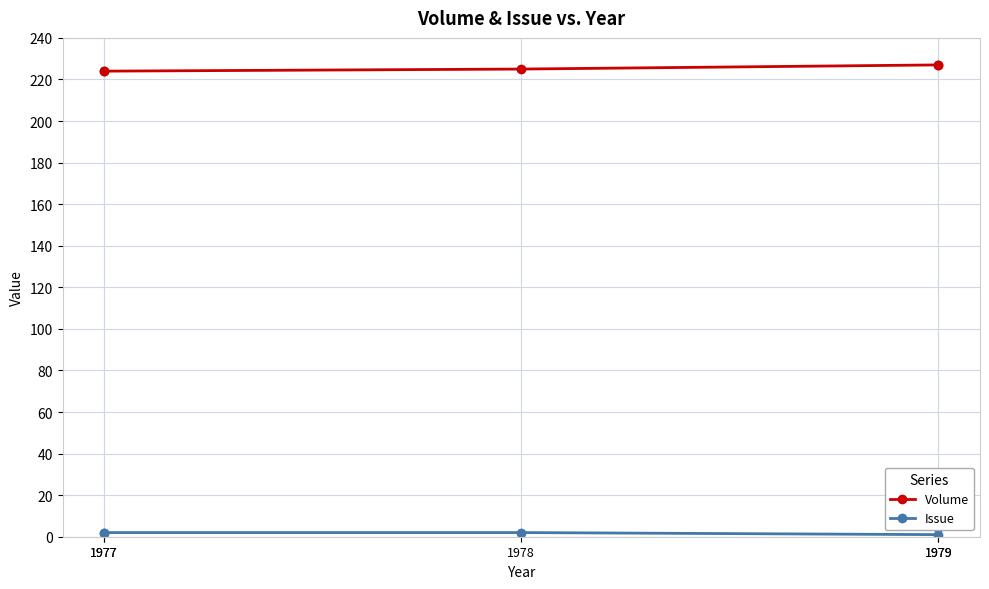

Does the chart have visible grid lines?

Yes